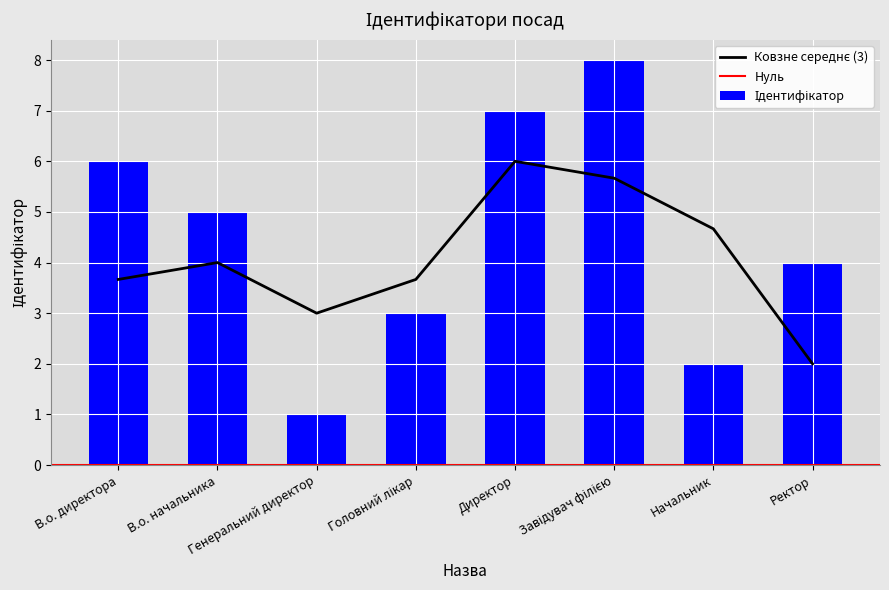

Rank the categories by value from lowest to highest.

Генеральний директор, Начальник, Головний лікар, Ректор, В.о. начальника, В.о. директора, Директор, Завідувач філією